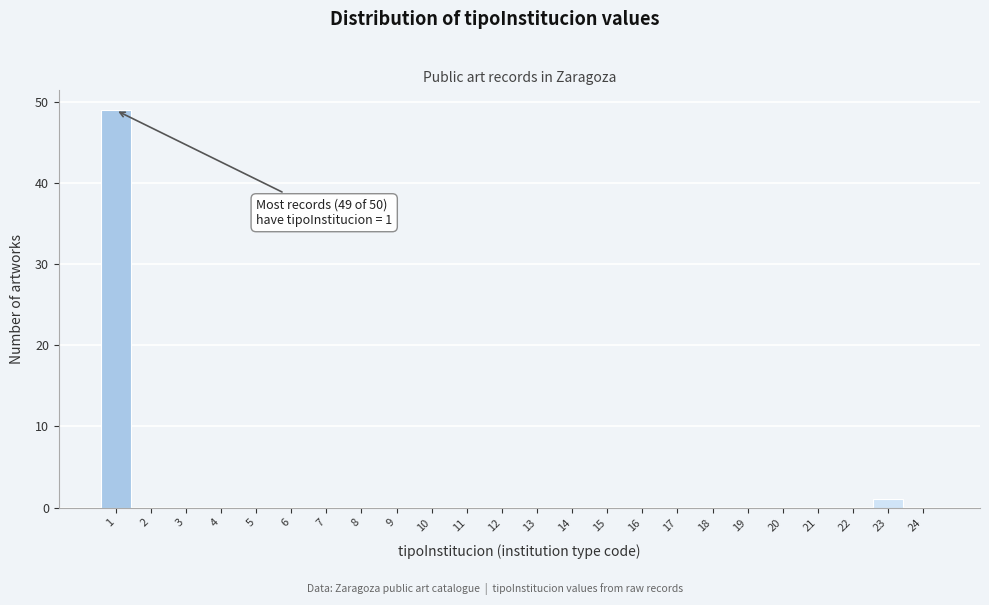

Reading left to right, what are all the values shown in this chart?

1=49	2=0	3=0	4=0	5=0	6=0	7=0	8=0	9=0	10=0	11=0	12=0	13=0	14=0	15=0	16=0	17=0	18=0	19=0	20=0	21=0	22=0	23=1	24=0